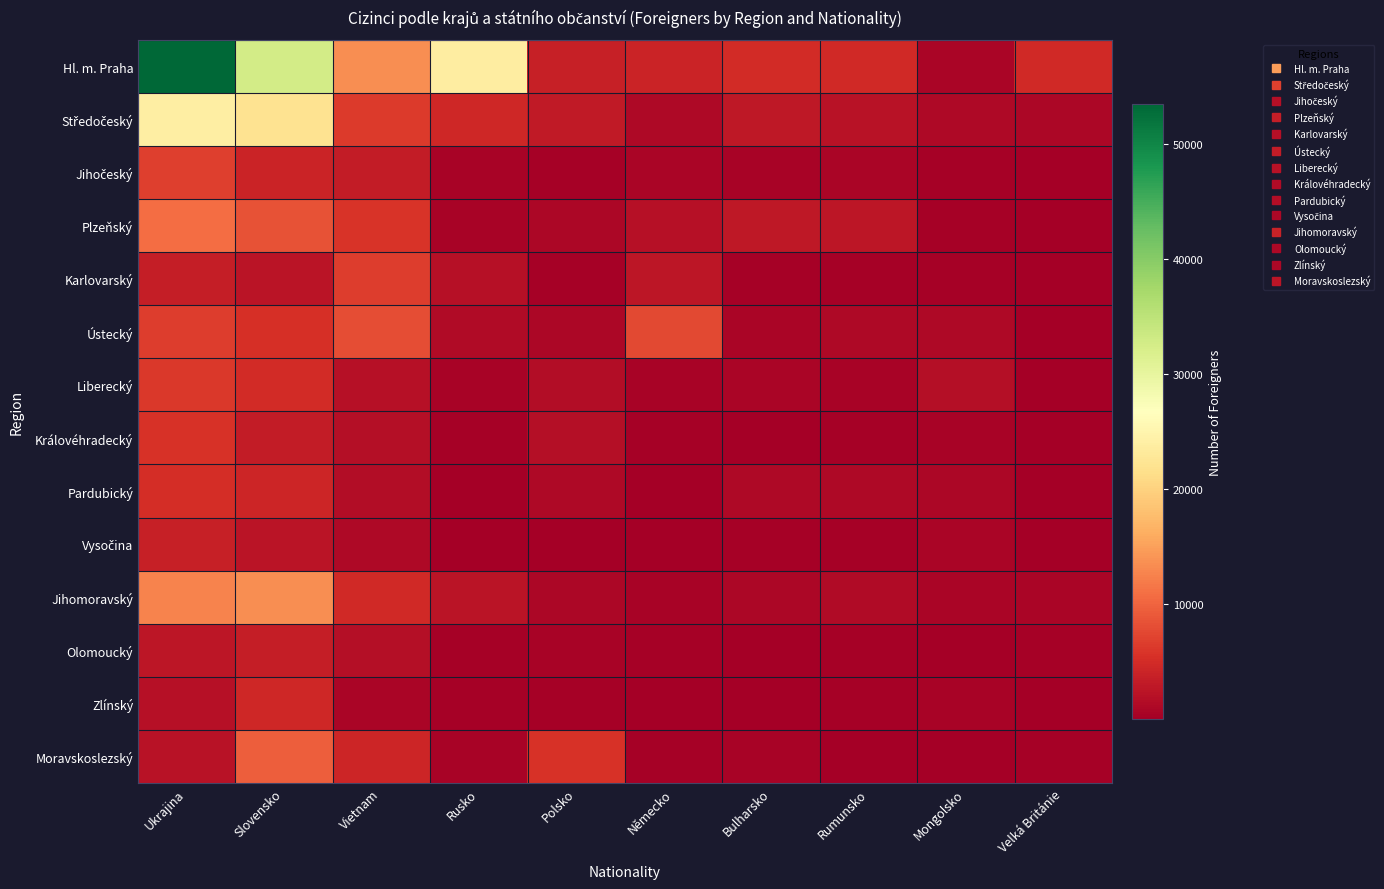

Count the number of data series in this chart.

14